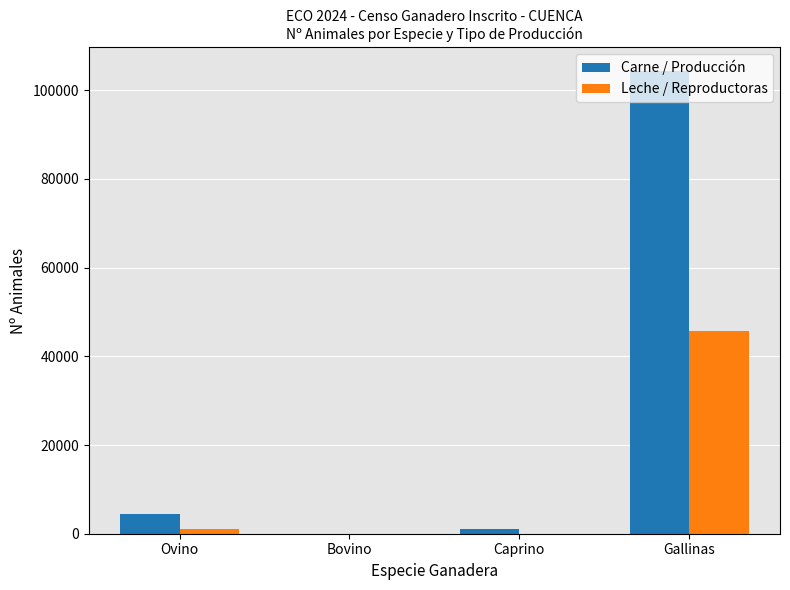

Reading left to right, what are all the values shown in this chart?

Carne / Producción: Ovino=4390	Bovino=40	Caprino=1172	Gallinas=104447
Leche / Reproductoras: Ovino=982	Bovino=0	Caprino=0	Gallinas=45791